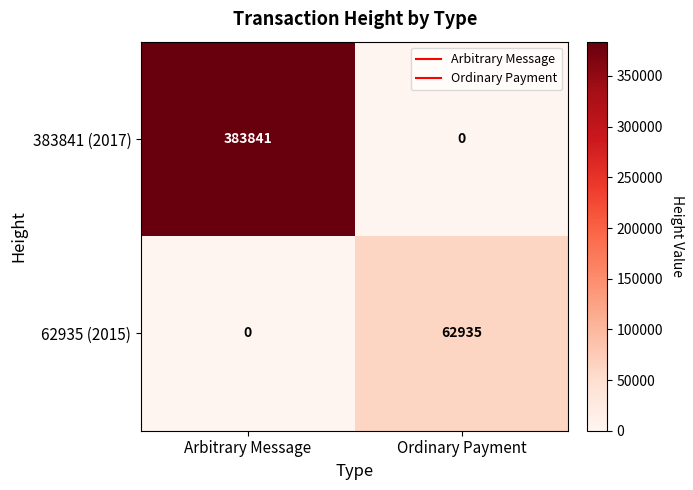

What is the sum of all 62935 (2015) values?

62935